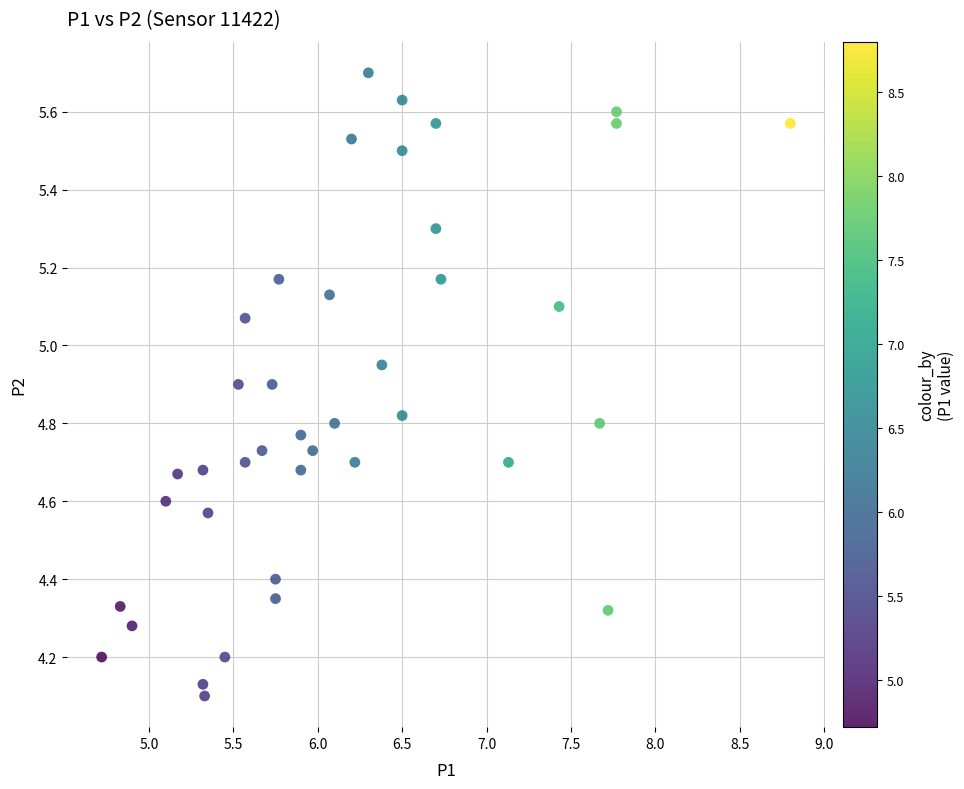

What is the range of Y values (max minus min)?

1.6